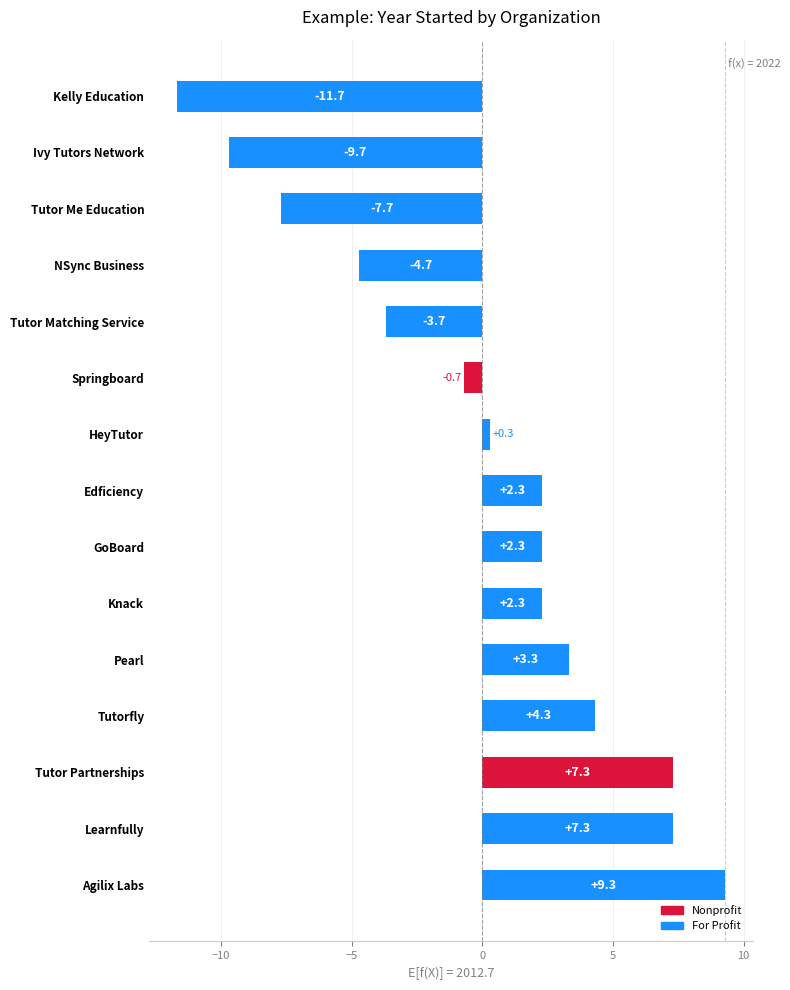

Which has a higher value, Knack or Kelly Education?

Knack